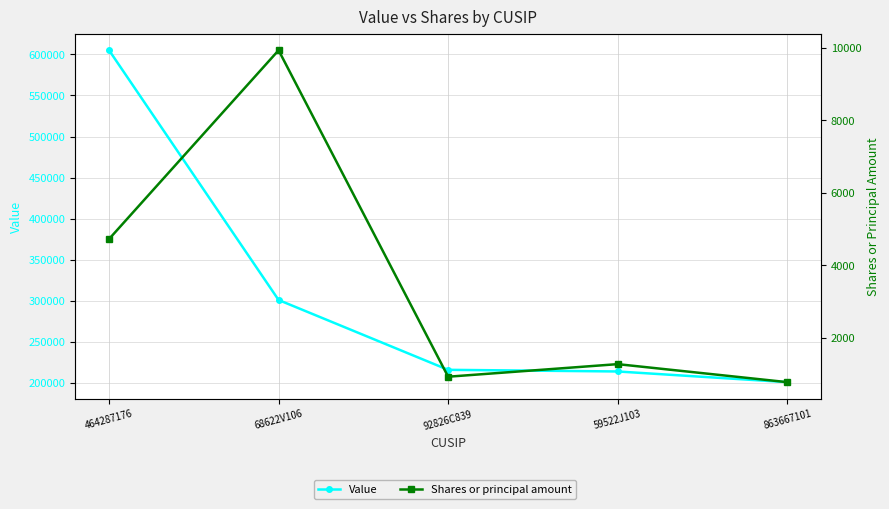

Reading right to left, extract all data points from this chart.

Value: 863667101=201000	59522J103=214000	92826C839=216000	68622V106=301000	464287176=605000
Shares or principal amount: 863667101=775	59522J103=1272	92826C839=925	68622V106=9935	464287176=4725